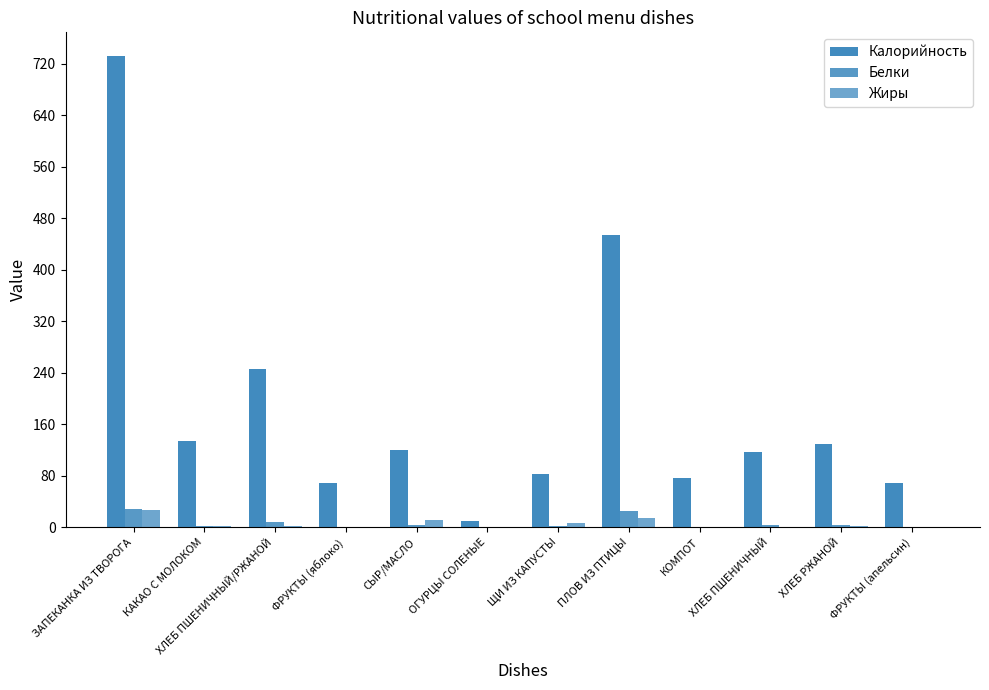

Between ЗАПЕКАНКА ИЗ ТВОРОГА and ХЛЕБ РЖАНОЙ, which series saw the biggest shift?

Калорийность